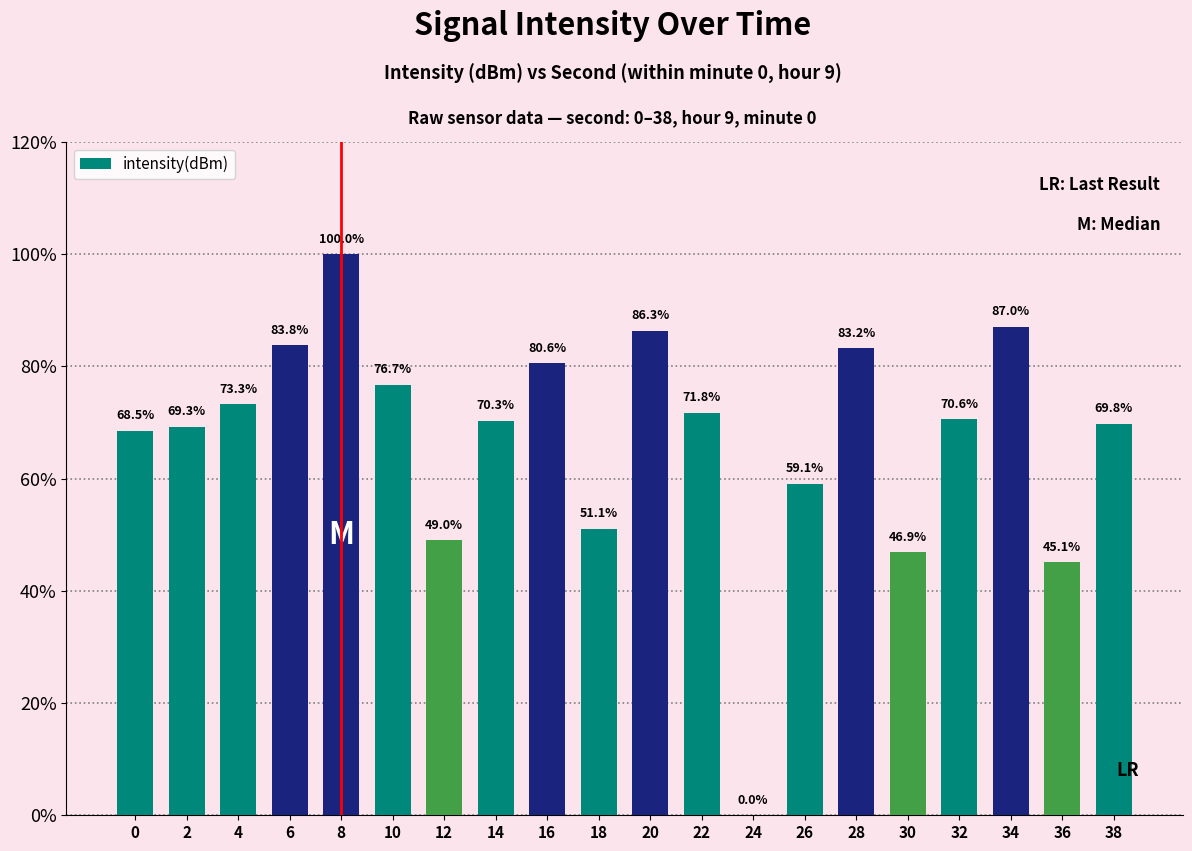

Reading left to right, what are all the values shown in this chart?

68.5	69.3	73.3	83.8	100.0	76.7	49.0	70.3	80.6	51.1	86.3	71.8	0.0	59.1	83.2	46.9	70.6	87.0	45.1	69.8